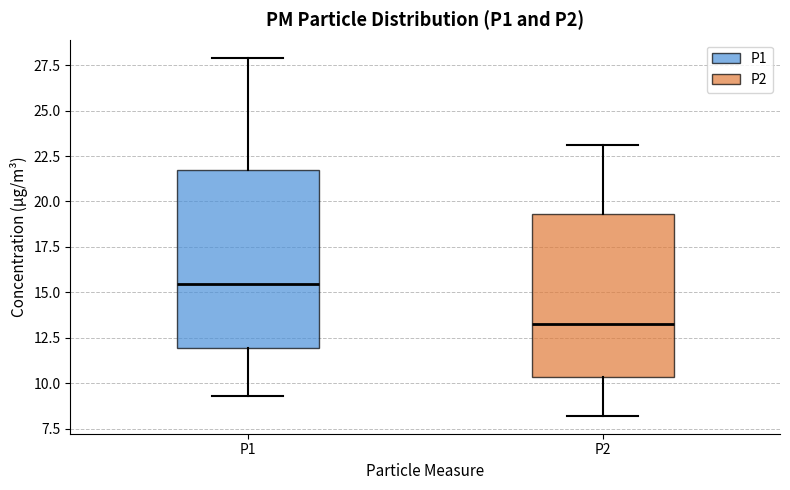

Which box has the lowest median line?

P2